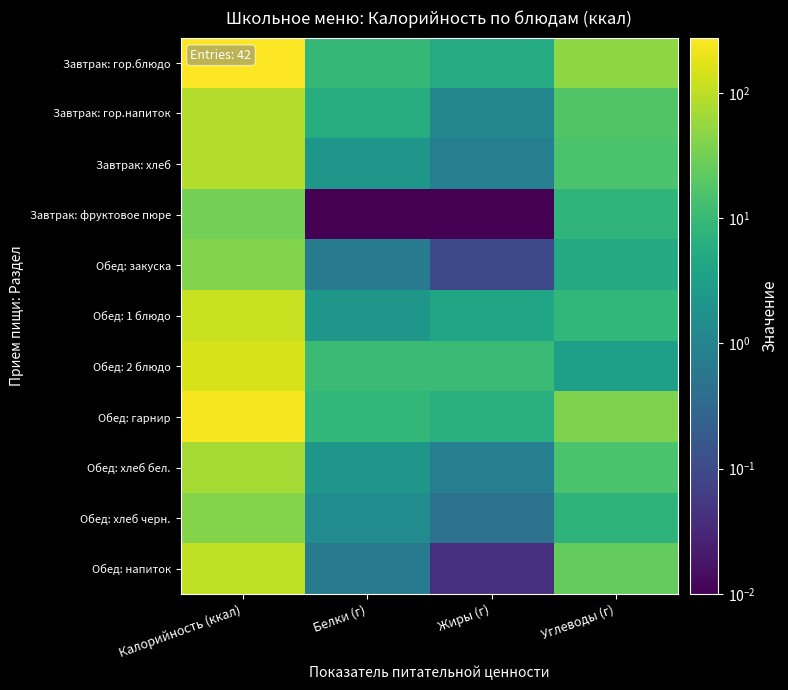

At which category does the chart reach its minimum across all series?

Белки (г)